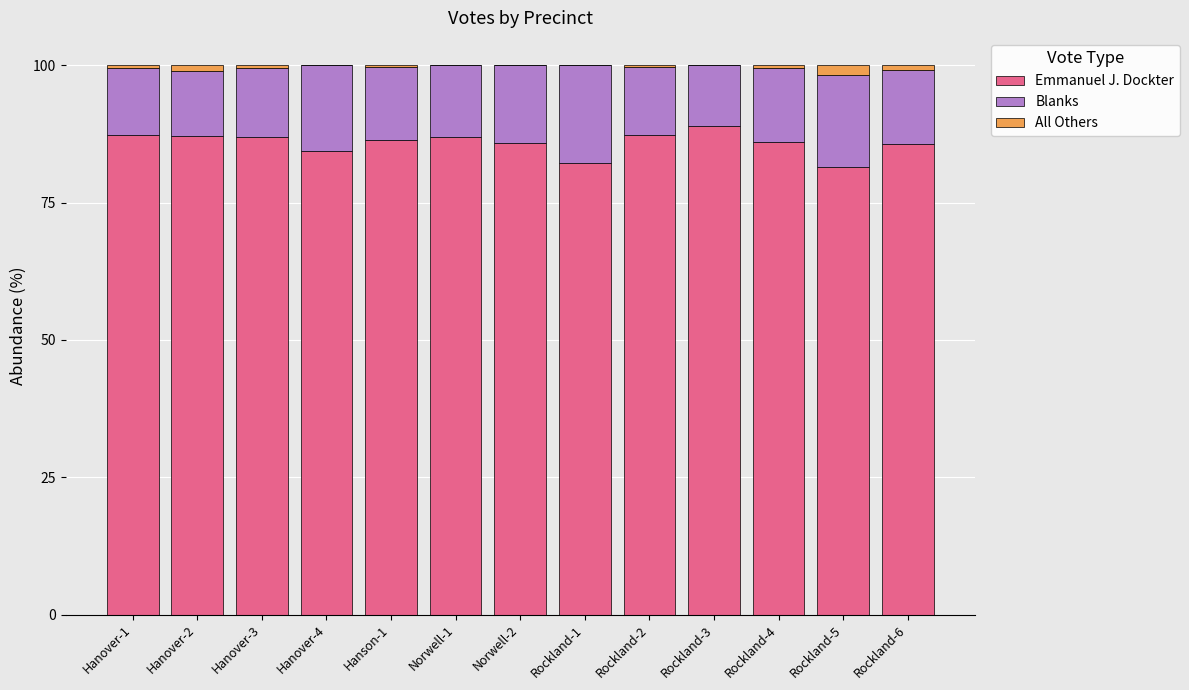

Is it true that Emmanuel J. Dockter equals 123.2 at Rockland-4?

False